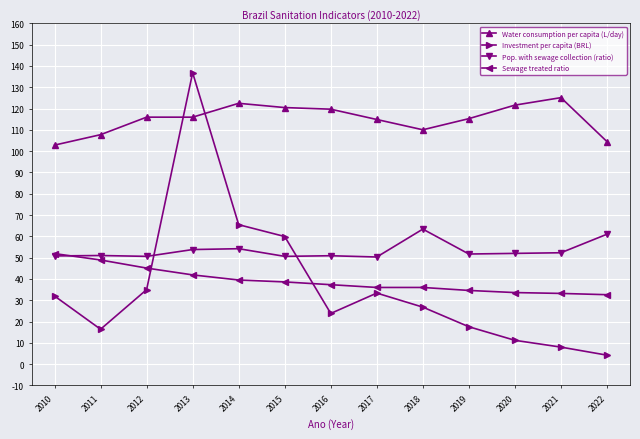

At which label does Investment per capita (BRL) reach its peak?

2013